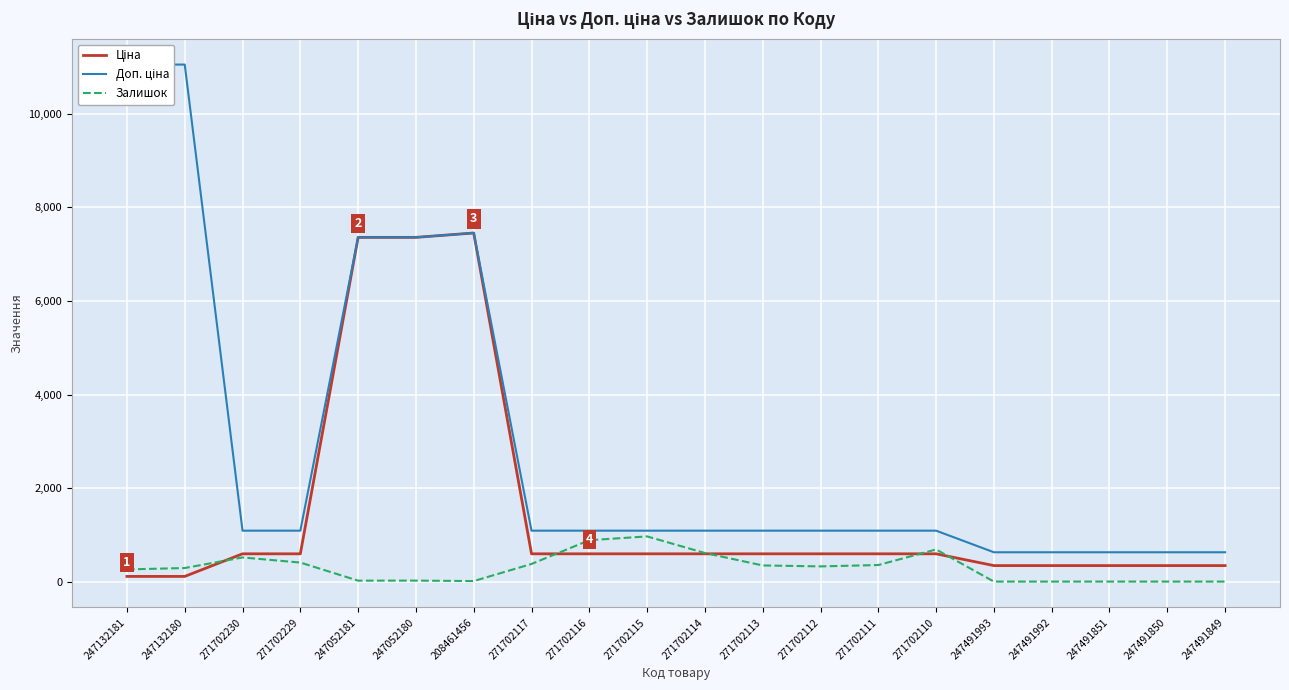

What is the average value of the Ціна series?

1502.2